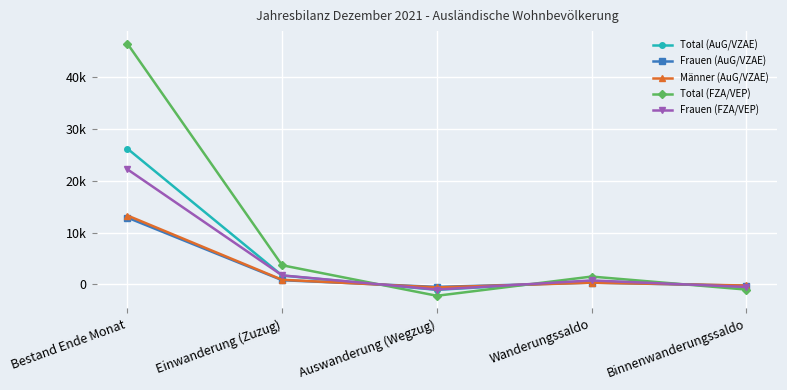

What are all the series names shown in the legend?

Total (AuG/VZAE), Frauen (AuG/VZAE), Männer (AuG/VZAE), Total (FZA/VEP), Frauen (FZA/VEP)